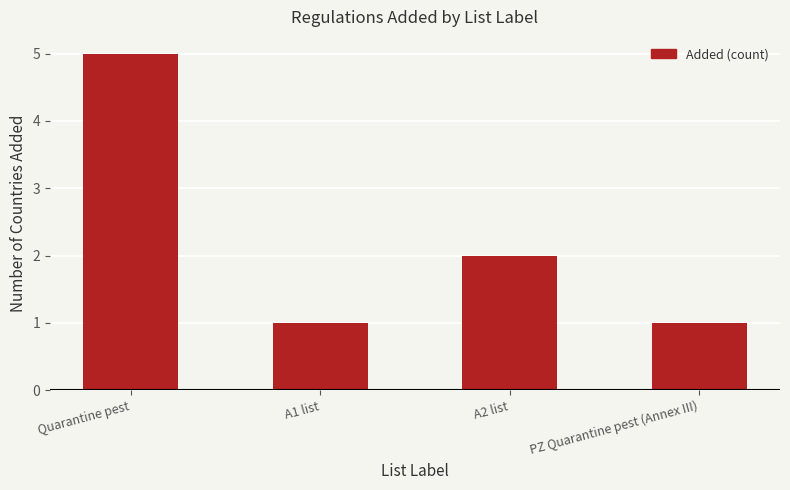

What is the label of the 3rd bar from the right?

A1 list